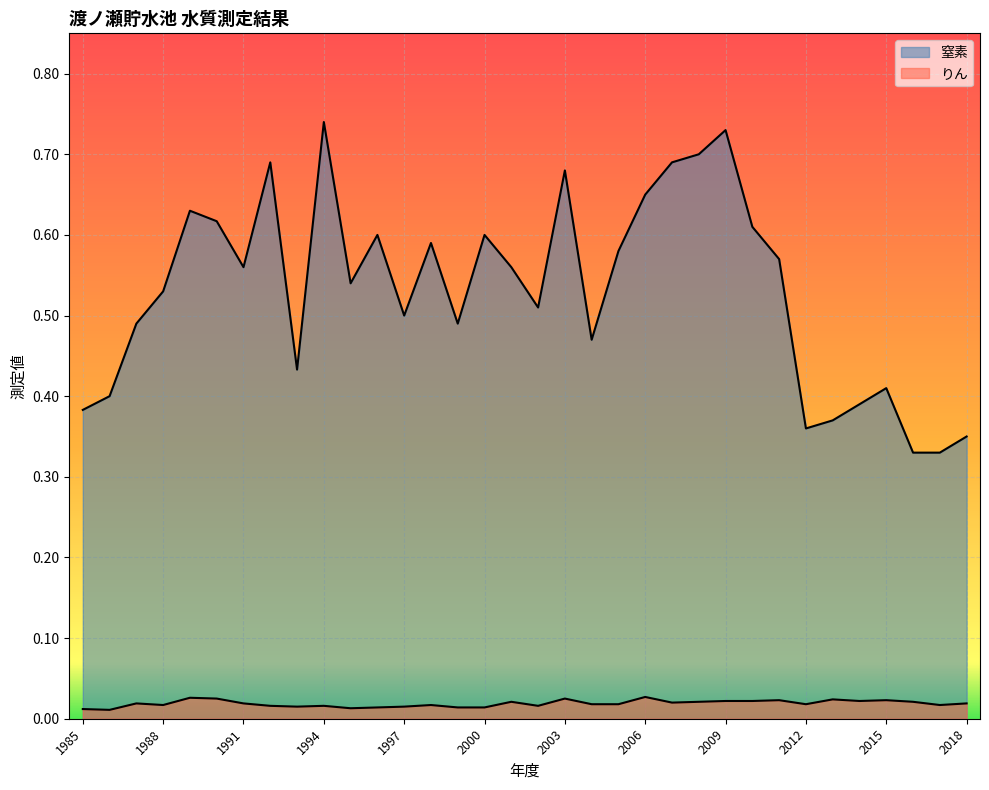

Does the chart display data point markers on the line(s)?

No